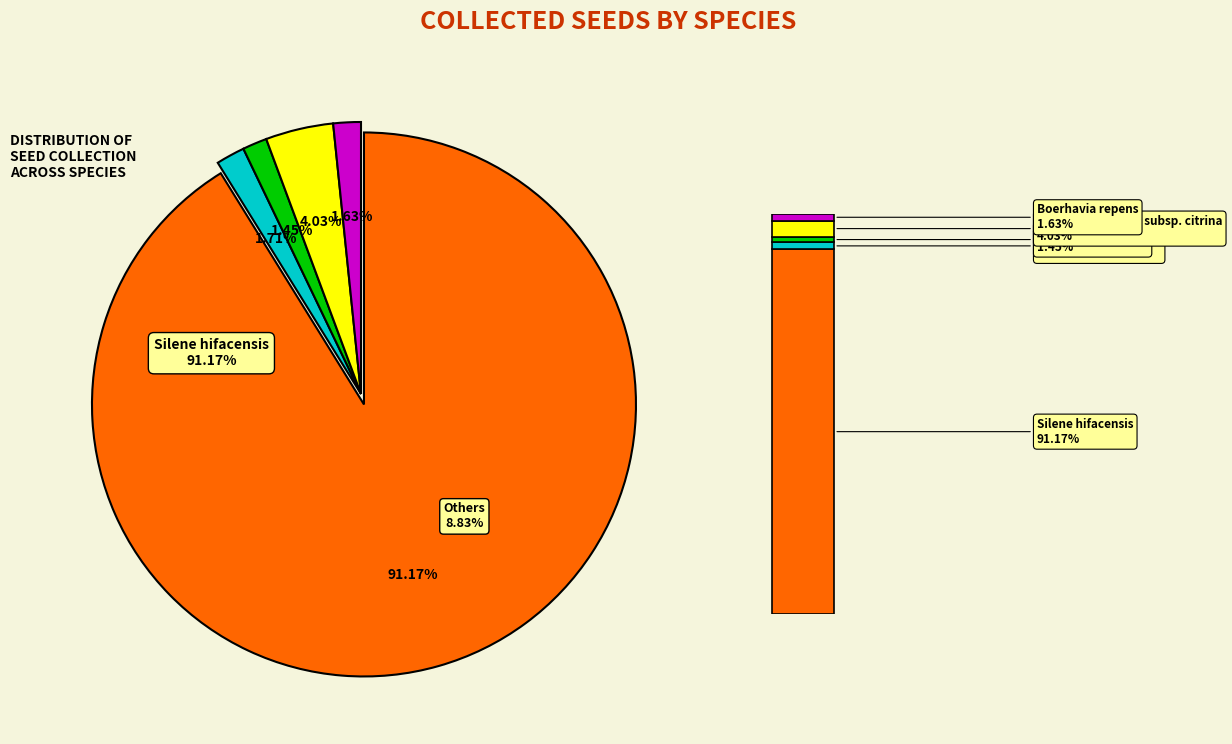

To the nearest percent, what is the difference between the largest and smallest slice percentages?

90%